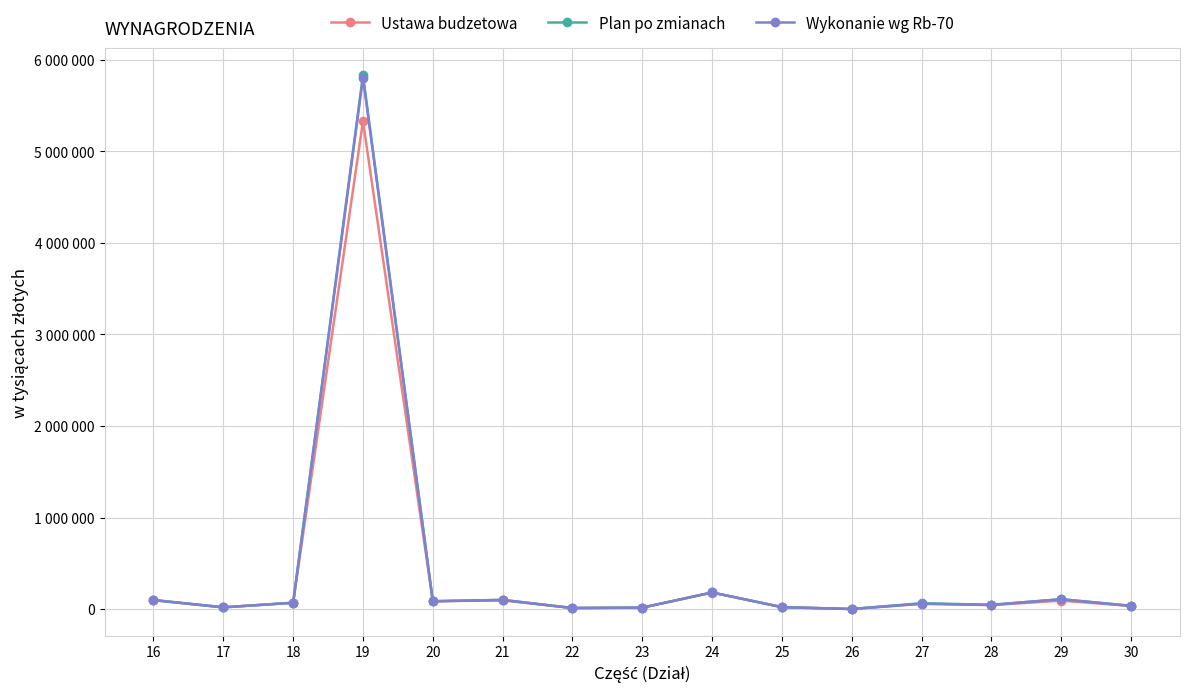

What is the difference between the highest and lowest values at 16?

3886